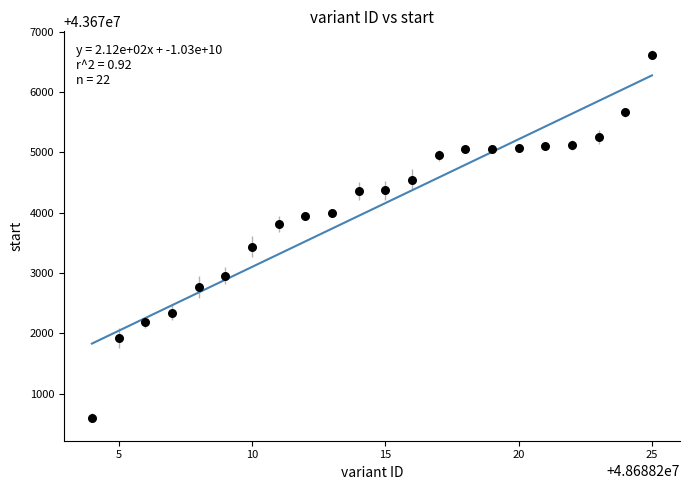

What is the range of X values (max minus min)?

21